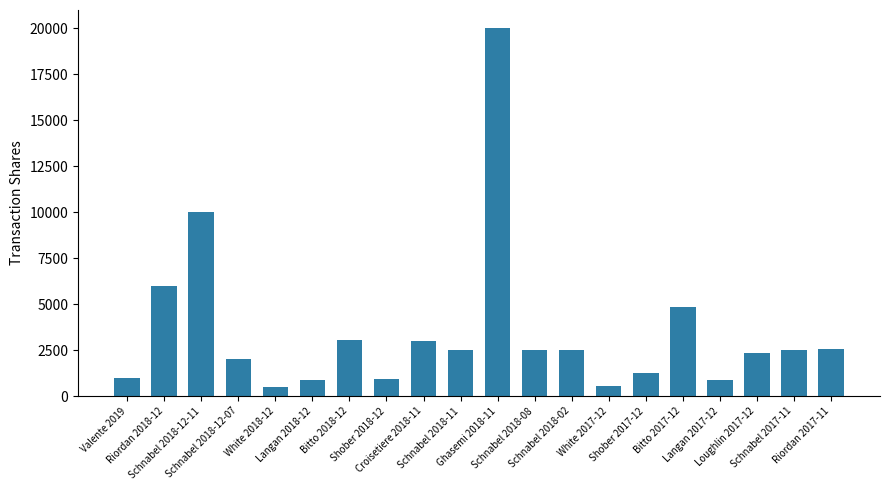

What is the average value?

3489